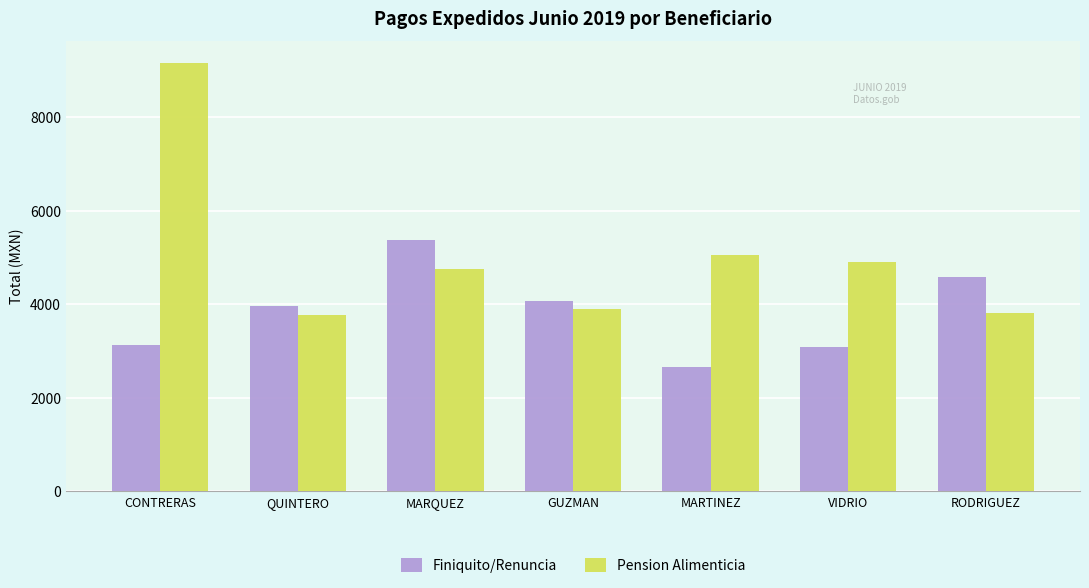

At CONTRERAS, list the series in order from largest to smallest.

Pension Alimenticia, Finiquito/Renuncia